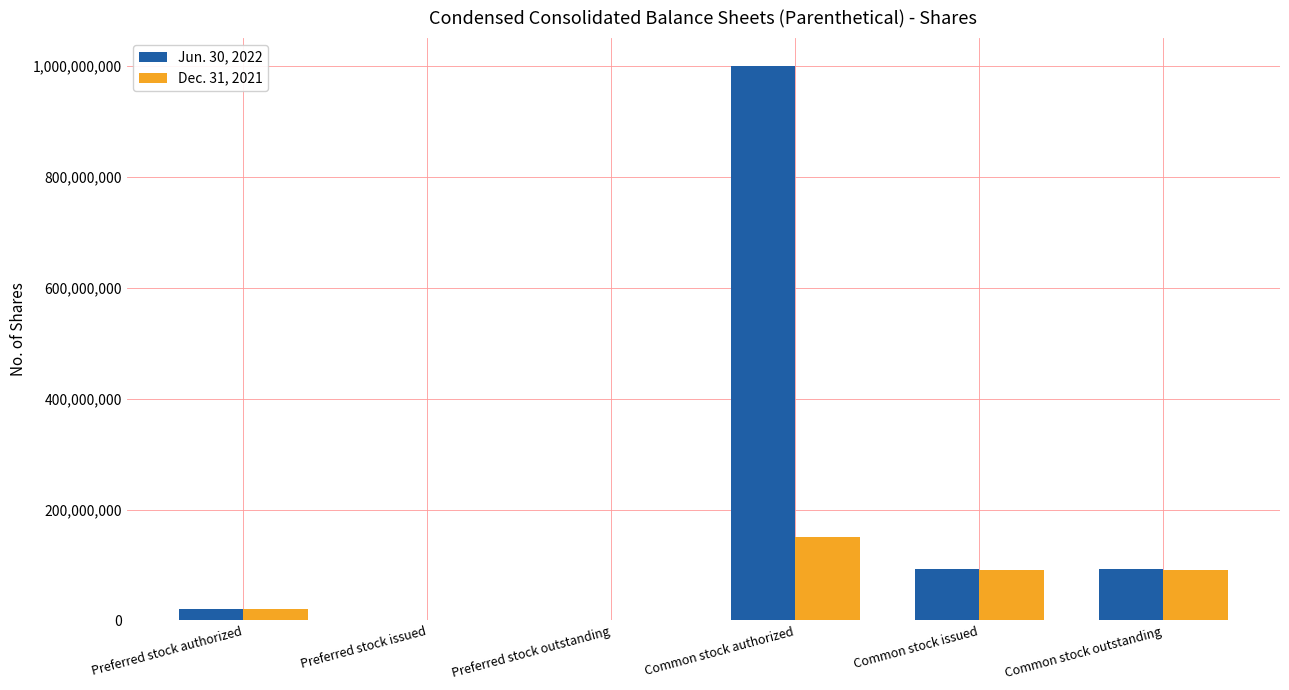

Is it true that Dec. 31, 2021 equals 91512140 at Common stock outstanding?

True